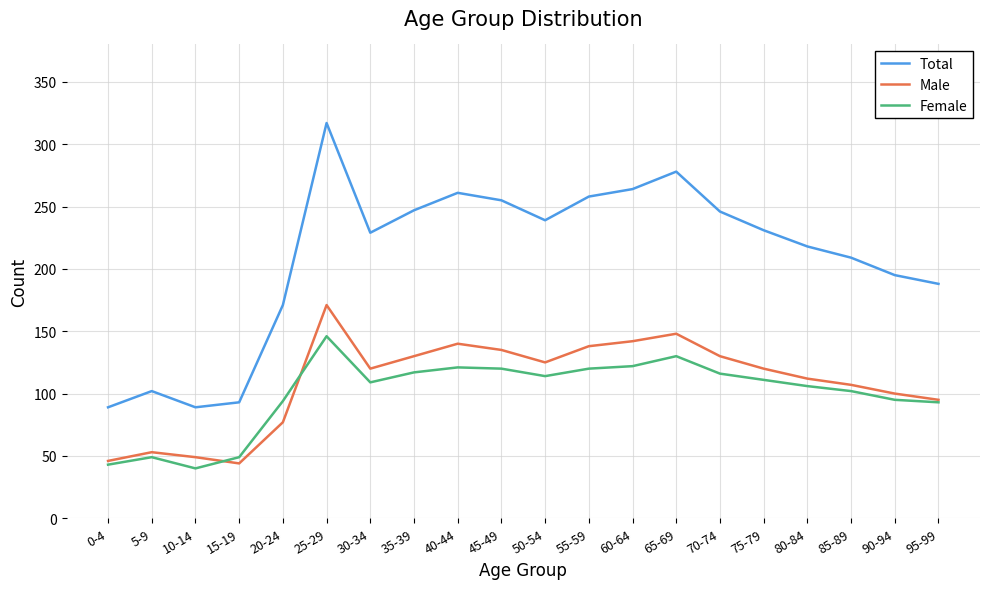

In Male, how many points are lower than both neighbors (excluding endpoints)?

3